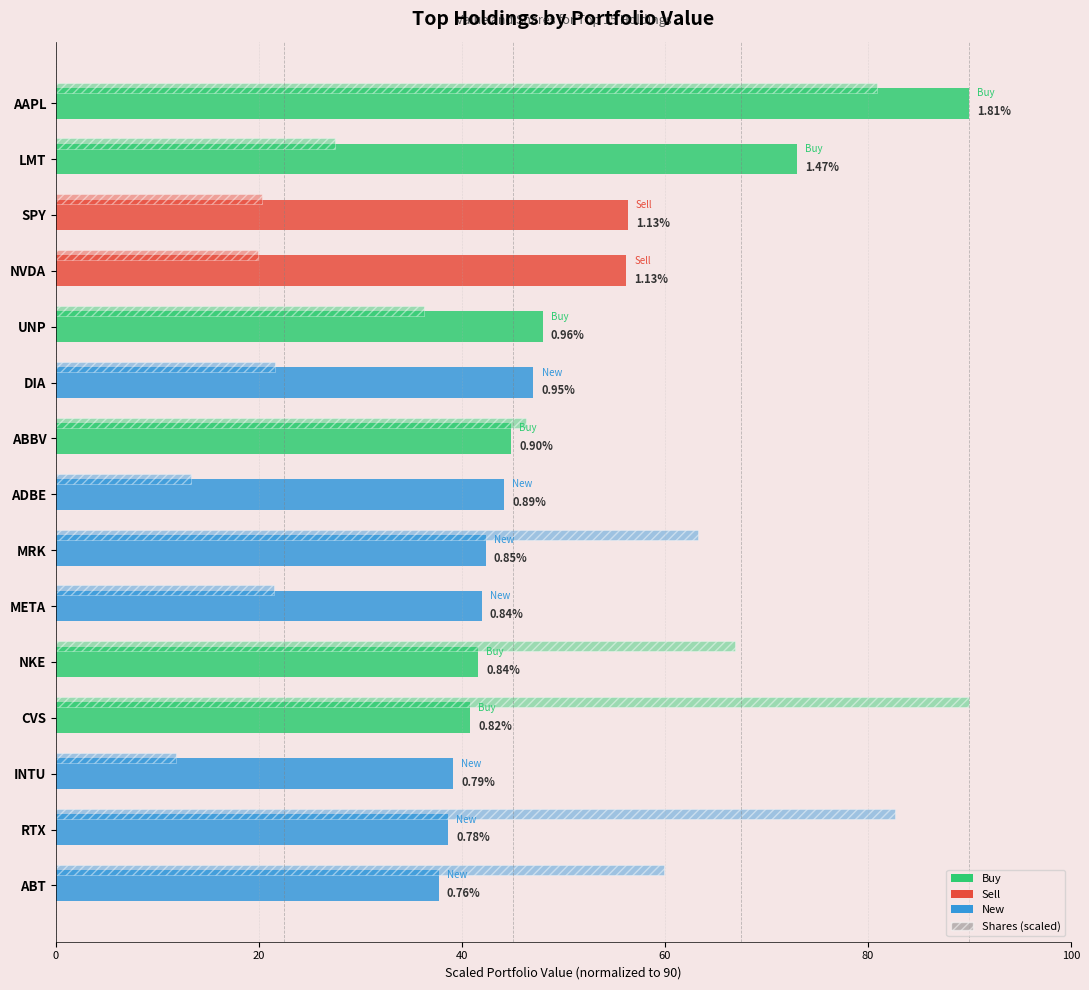

List the labels in order of value, largest first.

AAPL, LMT, SPY, NVDA, UNP, DIA, ABBV, ADBE, MRK, META, NKE, CVS, INTU, RTX, ABT